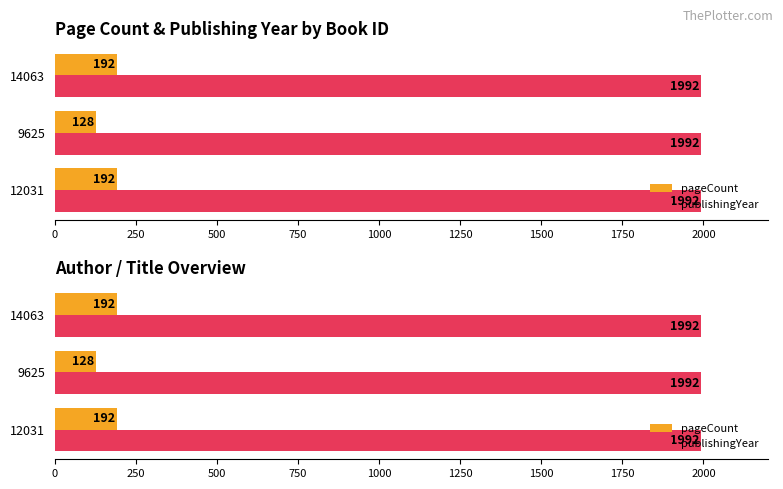

What is the value of the pageCount bar at the 2nd from the left?

128.0